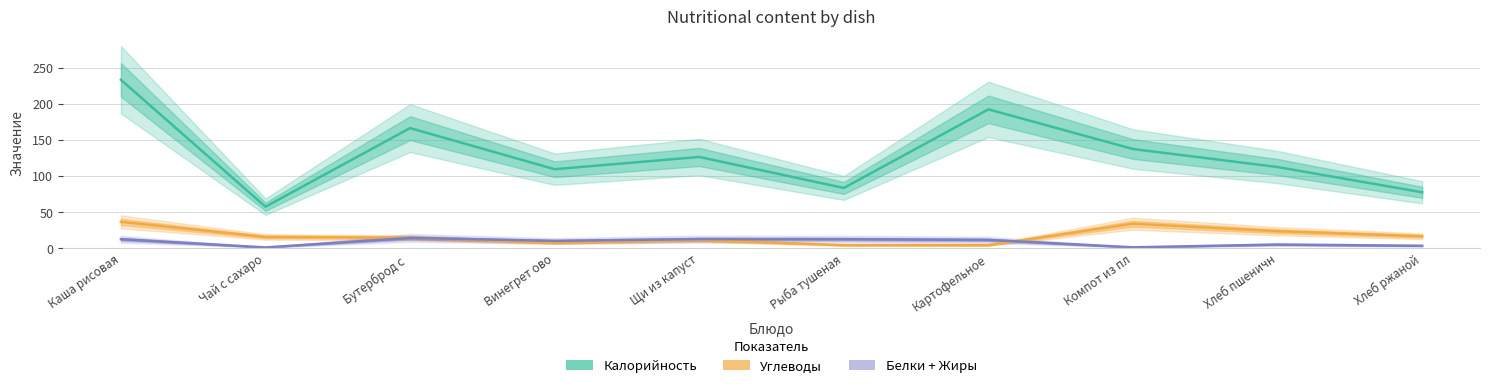

True or false: Белки + Жиры has a value of 4.5 at Хлеб пшеничн.

True